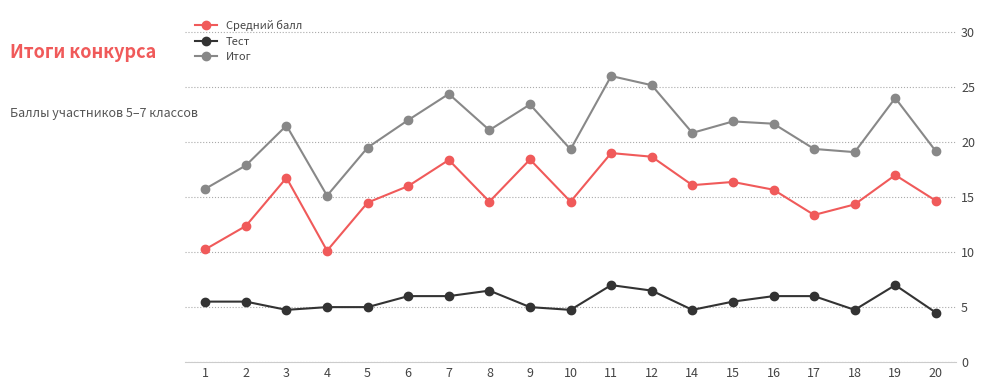

What is the approximate value of Средний балл at 16?

15.7